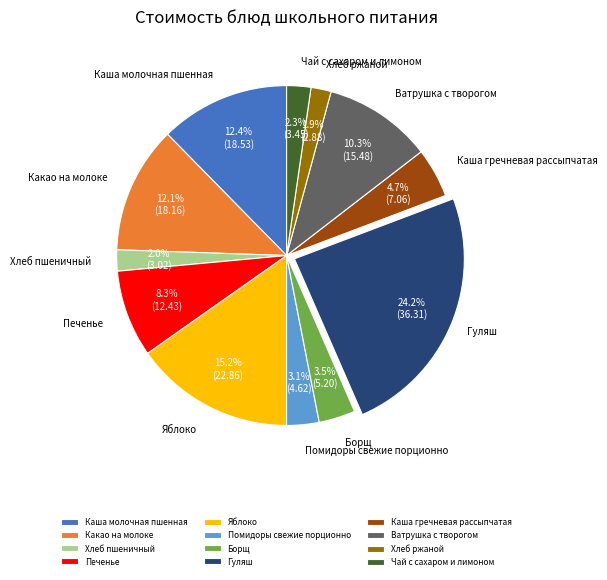

Does Помидоры свежие порционно represent more than half of the total?

No